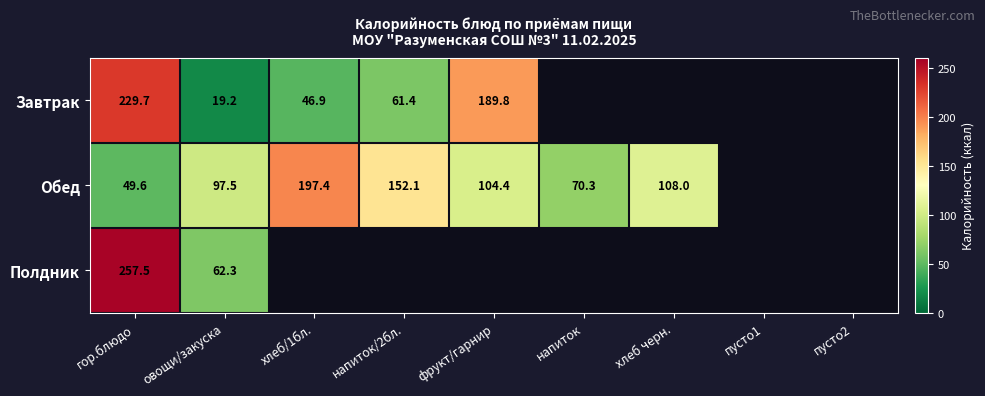

What is the sum of the Обед values at овощи/закуска and напиток?

167.8